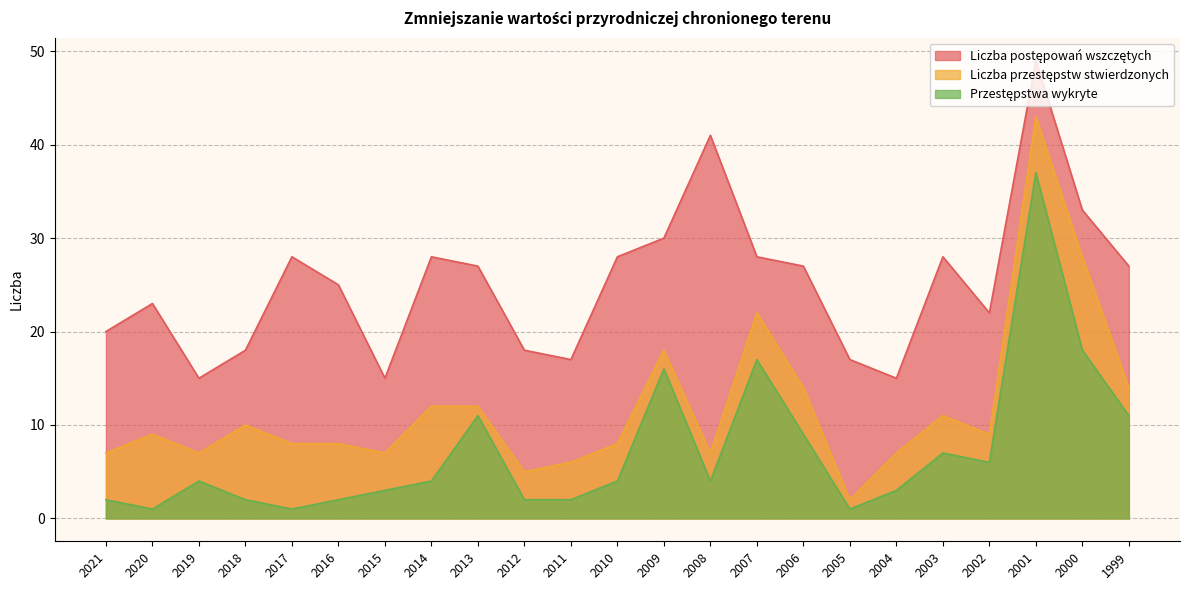

Is the value of Przestępstwa wykryte at 2018 greater than the value of Liczba postępowań wszczętych at 2012?

No